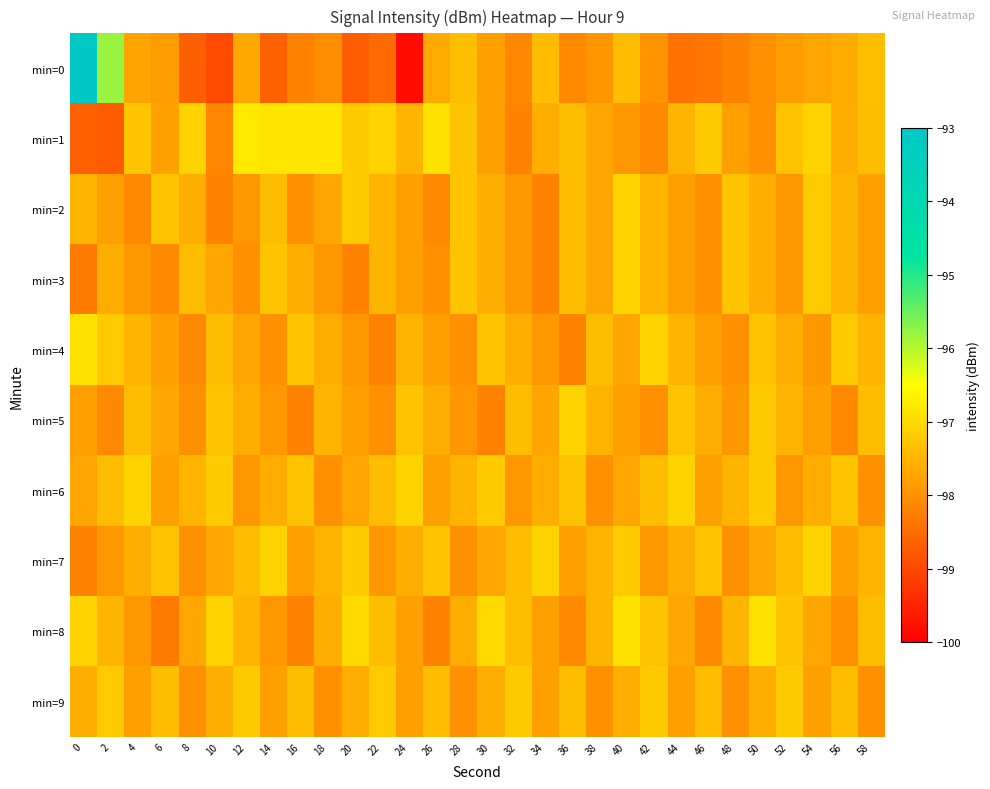

Reading right to left, what are all the values shown in this chart?

min=0: 58=-97.4	56=-97.6	54=-97.7	52=-97.8	50=-98.0	48=-98.2	46=-98.3	44=-98.4	42=-98.0	40=-97.4	38=-97.9	36=-98.1	34=-97.4	32=-98.1	30=-97.8	28=-97.4	26=-97.7	24=-99.8	22=-98.5	20=-98.7	18=-98.1	16=-98.2	14=-98.7	12=-97.7	10=-99.0	8=-98.7	6=-97.8	4=-97.7	2=-95.8	0=-93.0
min=1: 58=-97.4	56=-97.6	54=-97.1	52=-97.3	50=-98.0	48=-97.8	46=-97.2	44=-97.5	42=-98.1	40=-97.9	38=-97.7	36=-97.4	34=-97.6	32=-98.2	30=-97.8	28=-97.3	26=-96.9	24=-97.5	22=-97.1	20=-97.2	18=-96.8	16=-96.8	14=-96.8	12=-96.8	10=-98.1	8=-97.1	6=-97.8	4=-97.3	2=-98.7	0=-98.7
min=2: 58=-97.8	56=-97.5	54=-97.2	52=-97.9	50=-97.6	48=-97.3	46=-98.0	44=-97.8	42=-97.5	40=-97.1	38=-97.7	36=-97.4	34=-98.2	32=-97.9	30=-97.6	28=-97.3	26=-98.1	24=-97.8	22=-97.5	20=-97.2	18=-97.7	16=-98.0	14=-97.4	12=-97.9	10=-98.2	8=-97.6	6=-97.3	4=-98.1	2=-97.8	0=-97.5
min=3: 58=-97.8	56=-97.5	54=-97.2	52=-97.9	50=-97.6	48=-97.3	46=-98.0	44=-97.8	42=-97.5	40=-97.1	38=-97.7	36=-97.4	34=-98.2	32=-97.9	30=-97.6	28=-97.3	26=-98.0	24=-97.8	22=-97.5	20=-98.2	18=-97.9	16=-97.6	14=-97.3	12=-98.0	10=-97.7	8=-97.4	6=-98.1	4=-97.9	2=-97.6	0=-98.3
min=4: 58=-97.5	56=-97.2	54=-97.9	52=-97.6	50=-97.3	48=-98.0	46=-97.8	44=-97.5	42=-97.1	40=-97.7	38=-97.4	36=-98.2	34=-97.9	32=-97.6	30=-97.3	28=-98.0	26=-97.8	24=-97.5	22=-98.2	20=-97.9	18=-97.6	16=-97.3	14=-98.0	12=-97.7	10=-97.4	8=-98.1	6=-97.8	4=-97.5	2=-97.2	0=-96.9
min=5: 58=-97.4	56=-98.1	54=-97.8	52=-97.5	50=-97.2	48=-97.9	46=-97.6	44=-97.3	42=-98.0	40=-97.8	38=-97.5	36=-97.1	34=-97.7	32=-97.4	30=-98.2	28=-97.9	26=-97.6	24=-97.3	22=-98.0	20=-97.8	18=-97.5	16=-98.2	14=-97.9	12=-97.6	10=-97.3	8=-98.0	6=-97.7	4=-97.4	2=-98.1	0=-97.8
min=6: 58=-98.0	56=-97.3	54=-97.6	52=-97.9	50=-97.2	48=-97.5	46=-97.8	44=-97.1	42=-97.4	40=-97.7	38=-98.0	36=-97.3	34=-97.6	32=-97.9	30=-97.2	28=-97.5	26=-97.8	24=-97.1	22=-97.4	20=-97.7	18=-98.0	16=-97.3	14=-97.6	12=-97.9	10=-97.2	8=-97.5	6=-97.8	4=-97.1	2=-97.4	0=-97.7
min=7: 58=-97.5	56=-97.8	54=-97.1	52=-97.4	50=-97.7	48=-98.0	46=-97.3	44=-97.6	42=-97.9	40=-97.2	38=-97.5	36=-97.8	34=-97.1	32=-97.4	30=-97.7	28=-98.0	26=-97.3	24=-97.6	22=-97.9	20=-97.2	18=-97.5	16=-97.8	14=-97.1	12=-97.4	10=-97.7	8=-98.0	6=-97.3	4=-97.6	2=-97.9	0=-98.2
min=8: 58=-97.4	56=-98.0	54=-97.7	52=-97.3	50=-96.9	48=-97.5	46=-98.1	44=-97.7	42=-97.3	40=-96.9	38=-97.5	36=-98.1	34=-97.8	32=-97.4	30=-97.0	28=-97.6	26=-98.2	24=-97.8	22=-97.4	20=-97.0	18=-97.6	16=-98.2	14=-97.9	12=-97.5	10=-97.1	8=-97.7	6=-98.3	4=-97.9	2=-97.5	0=-97.1
min=9: 58=-98.0	56=-97.4	54=-97.8	52=-97.2	50=-97.6	48=-98.0	46=-97.4	44=-97.8	42=-97.2	40=-97.6	38=-98.0	36=-97.4	34=-97.8	32=-97.2	30=-97.6	28=-98.0	26=-97.4	24=-97.8	22=-97.2	20=-97.6	18=-98.0	16=-97.4	14=-97.8	12=-97.2	10=-97.6	8=-98.0	6=-97.4	4=-97.8	2=-97.2	0=-97.6